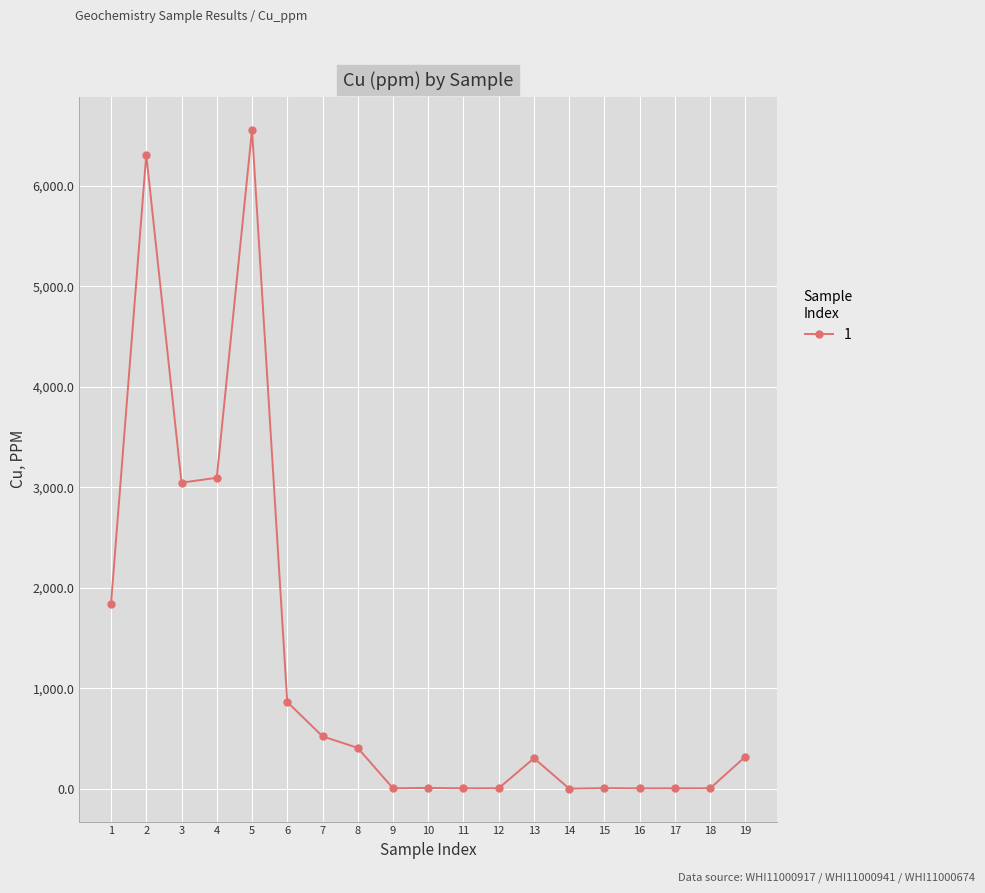

True or false: the data has more than 0 interior local peaks.

True